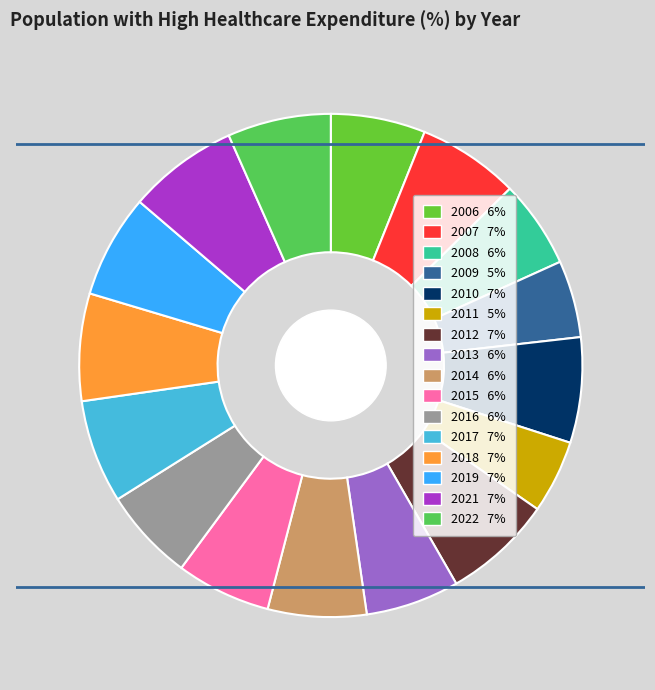

How many slices are in this pie chart?

16